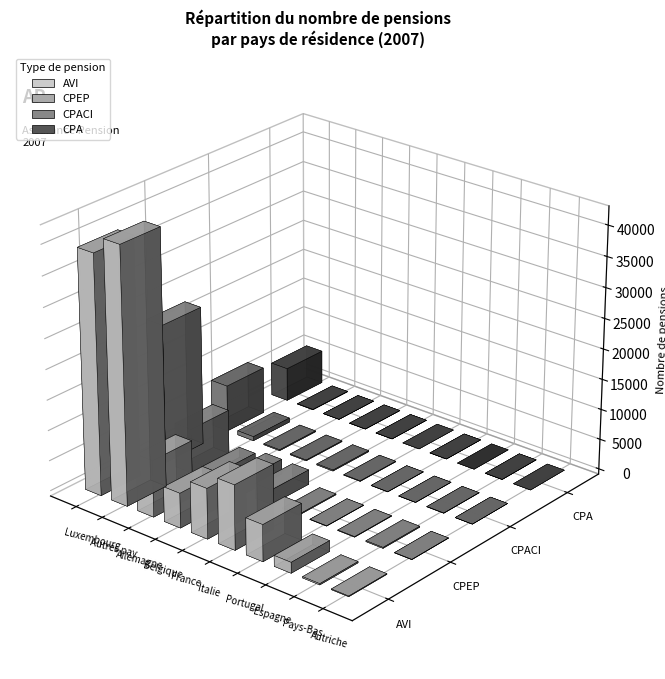

Count the number of data series in this chart.

4